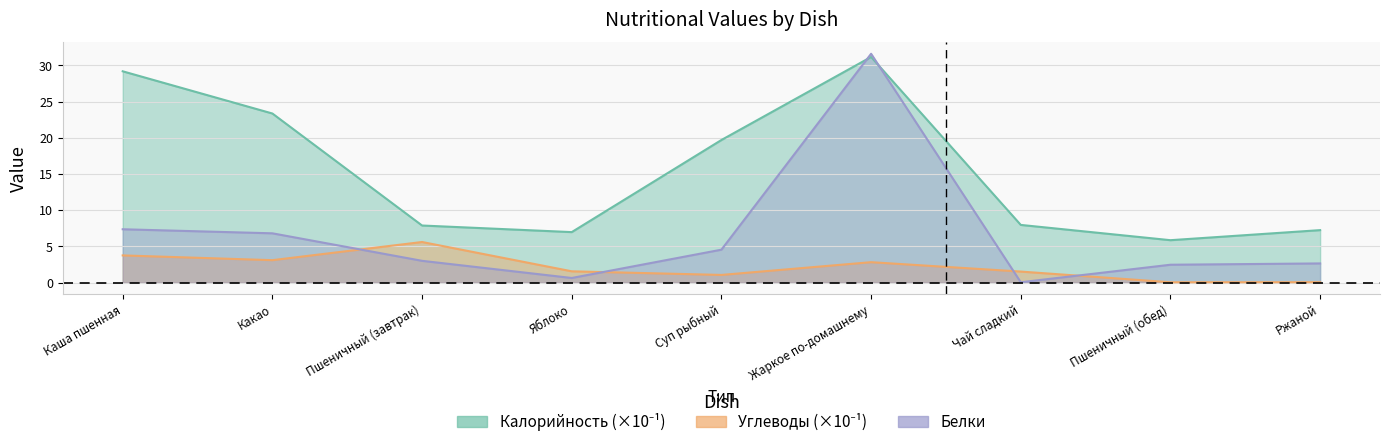

True or false: Углеводы and Калорийность cross at least once.

False